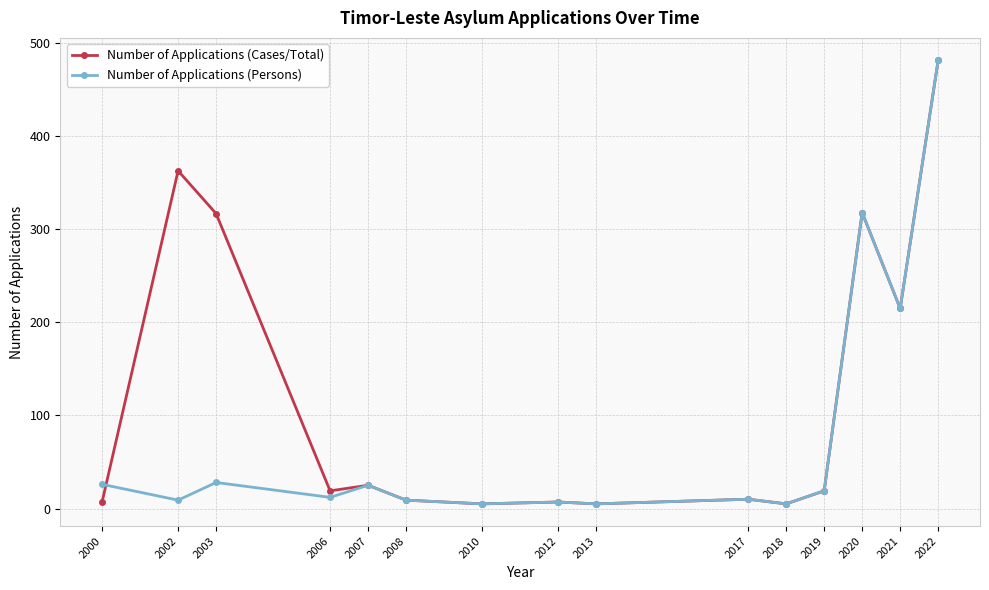

What is the sum of all Number of Applications (Persons) values?

1175